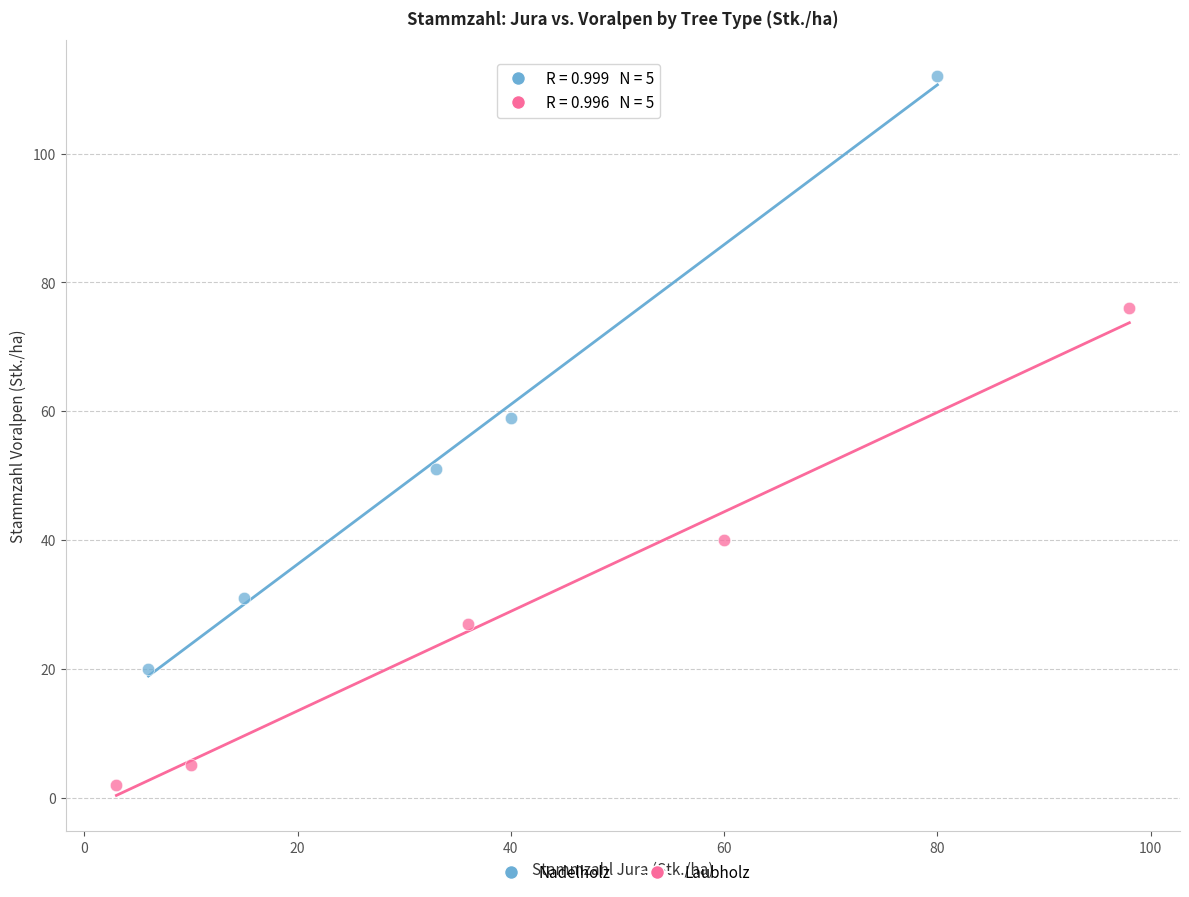

What are all the series names shown in the legend?

Nadelholz, Laubholz